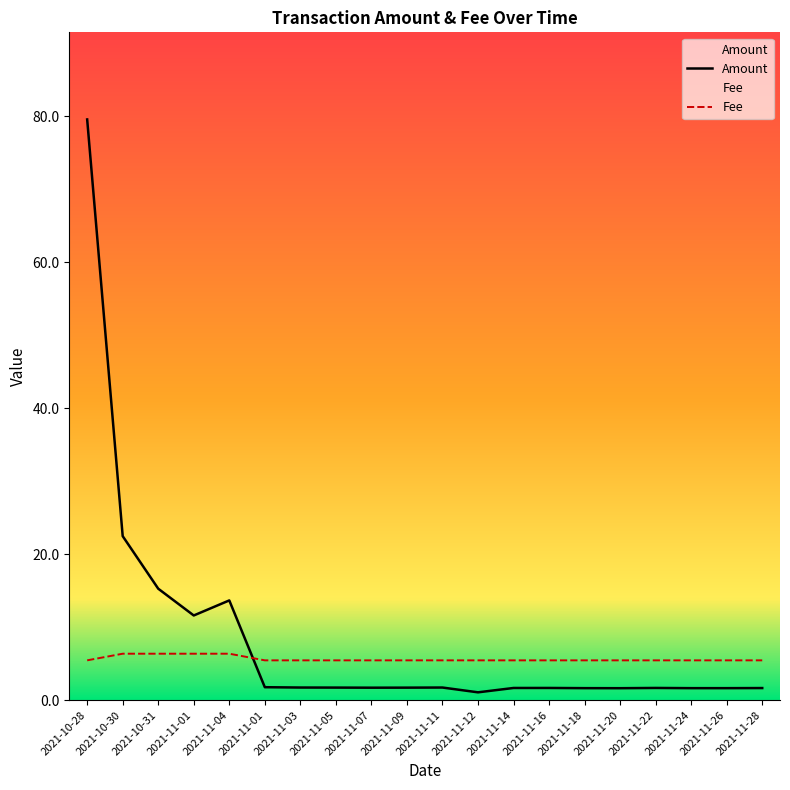

Where do Amount and Fee first cross each other?

2021-11-04 and 2021-11-01